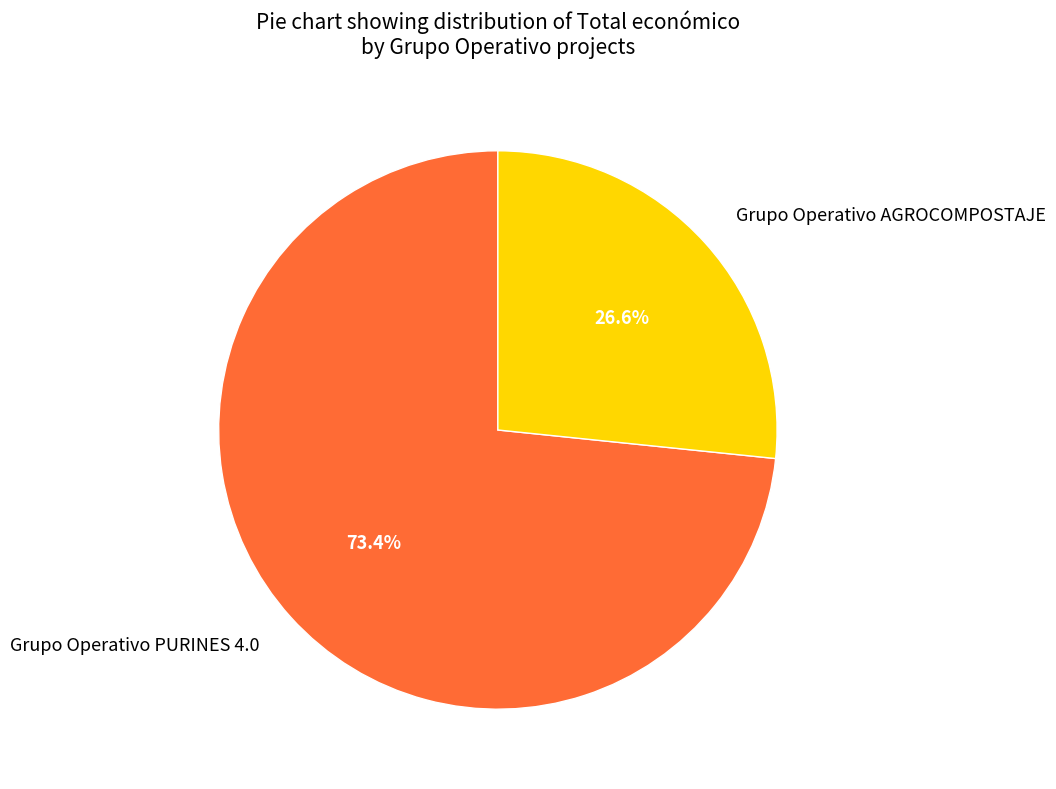

What is the largest slice in the pie chart?

Grupo Operativo PURINES 4.0